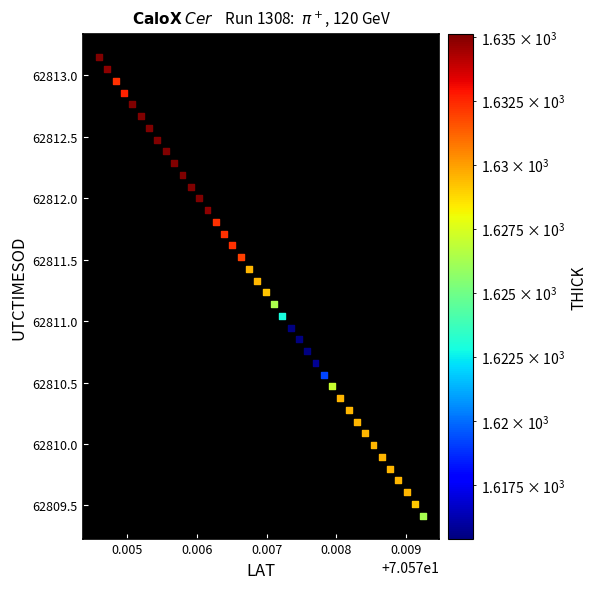

What is the range of Y values (max minus min)?

3.7